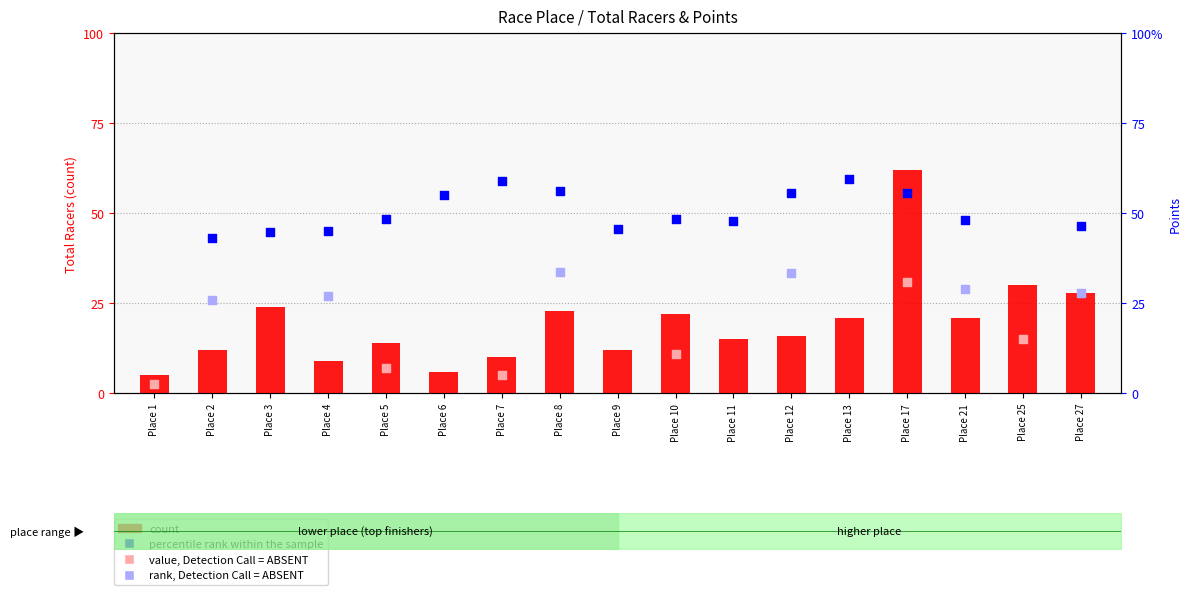

Between Place 4 and Place 5, which is larger?

Place 5